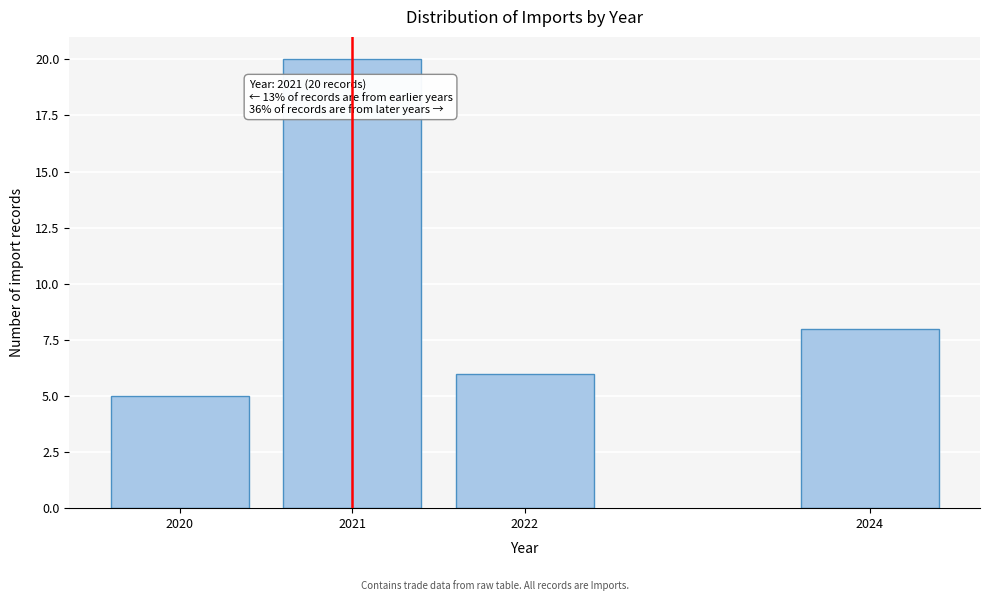

Reading left to right, what are all the values shown in this chart?

5	20	6	8